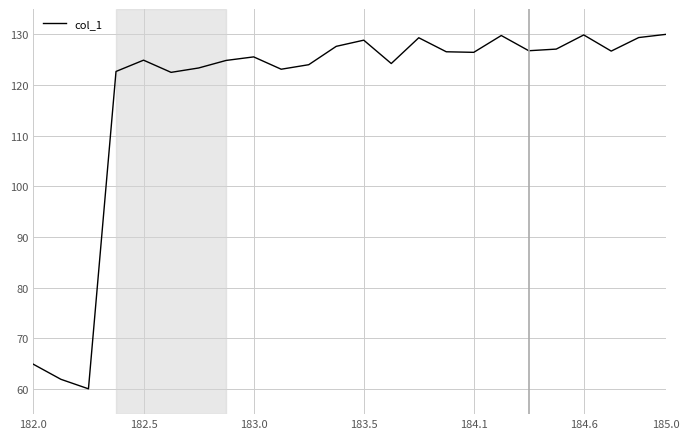

What is the greatest value displayed?

130.0